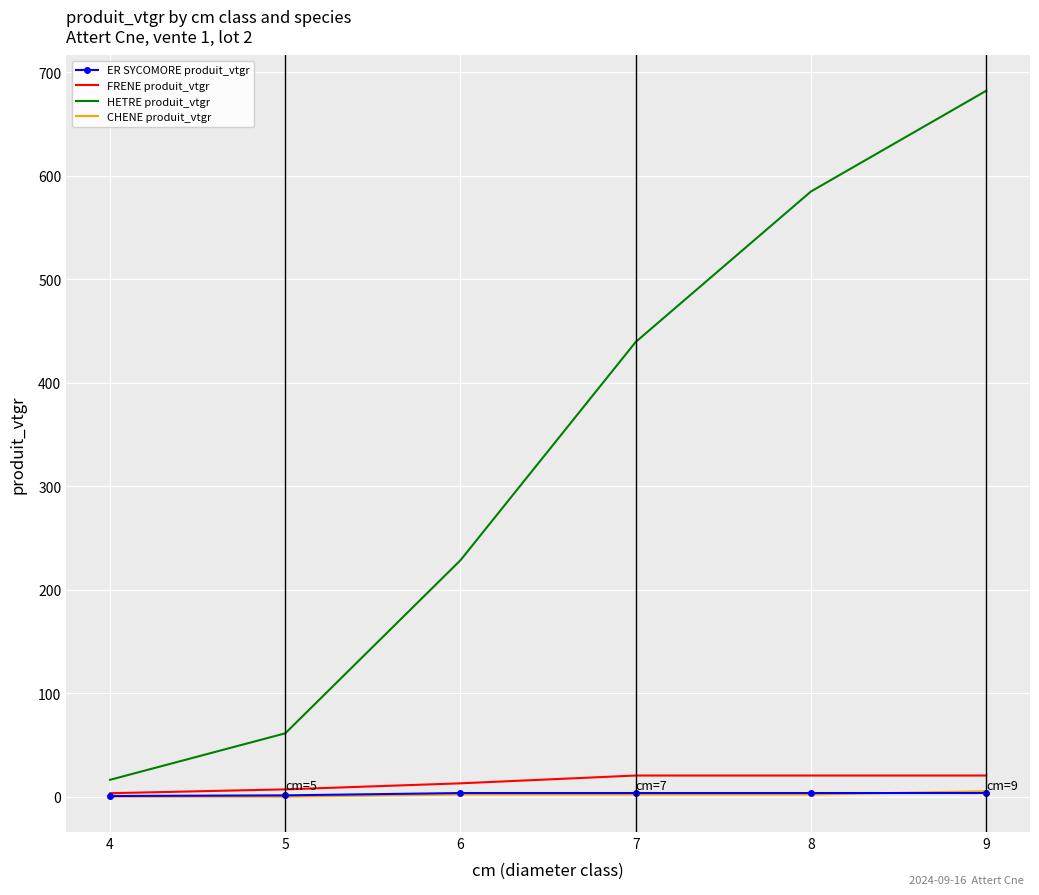

Where does the CHENE produit_vtgr series first go above 2?

6